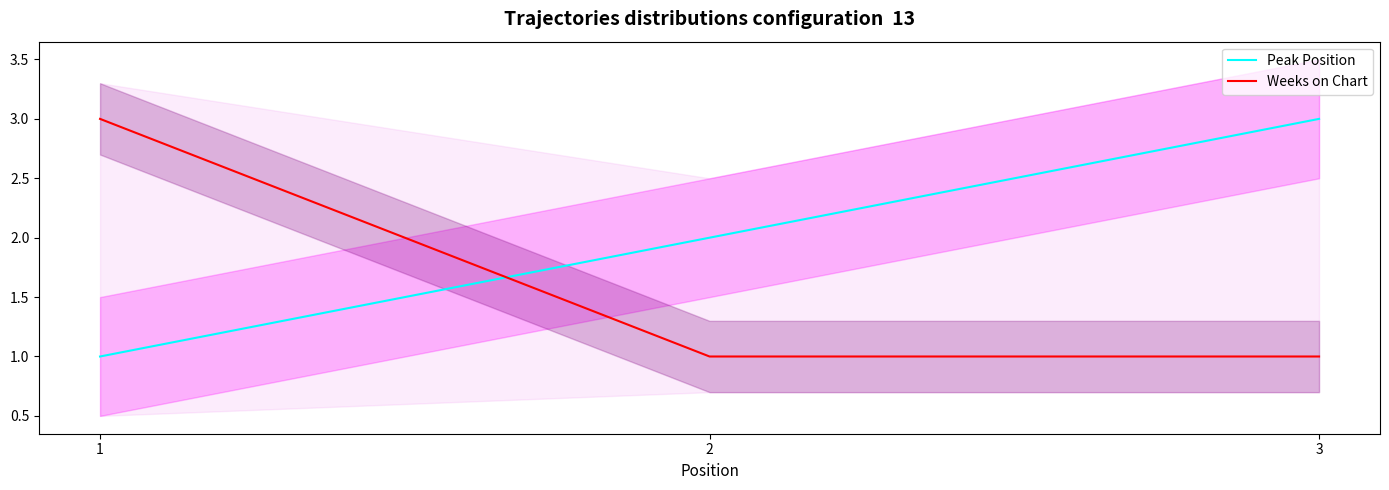

Between 1 and 3, which series saw the biggest shift?

Peak Position